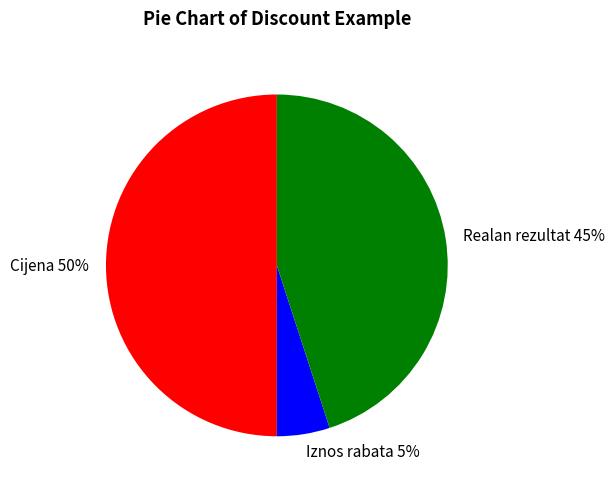

The Iznos rabata slice represents 16% of the pie. True or false?

False